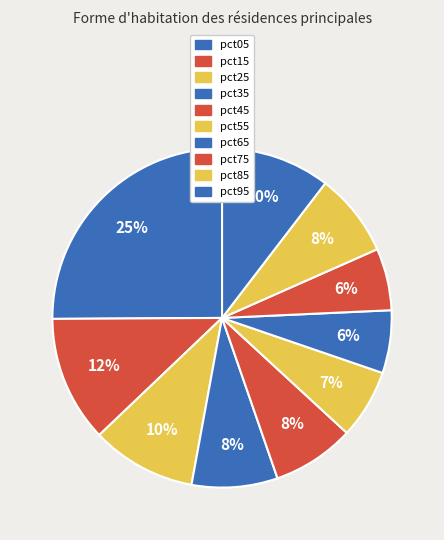

How many slices are in this pie chart?

10